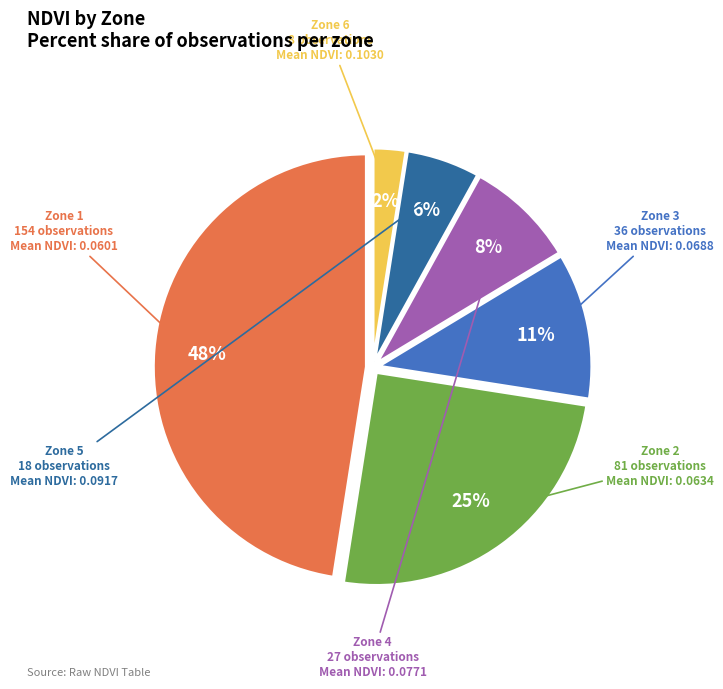

Rank the categories by value from highest to lowest.

Zone 1, Zone 2, Zone 3, Zone 4, Zone 5, Zone 6